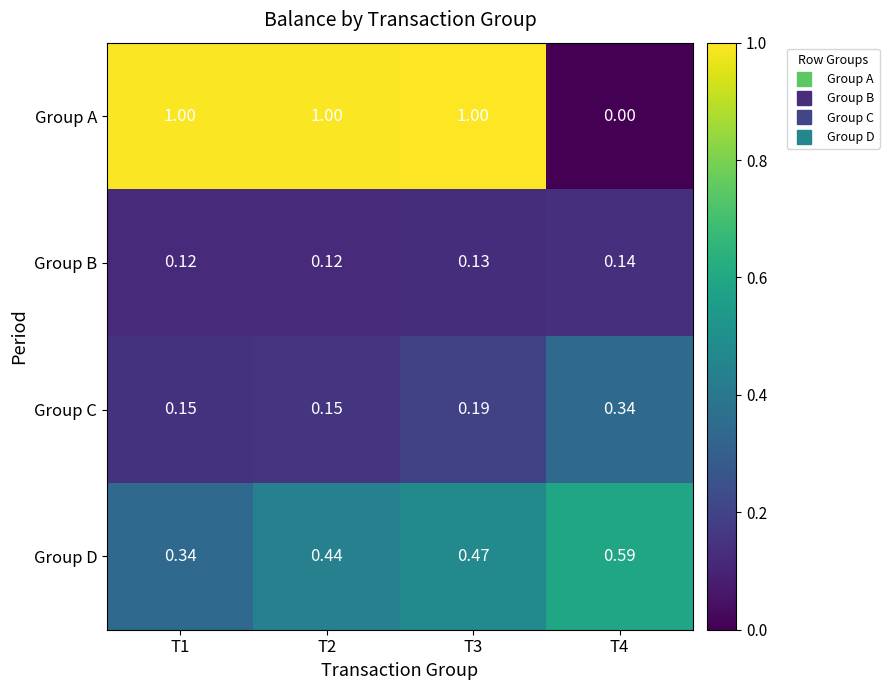

Is the value of Group A at T3 greater than the value of Group B at T3?

Yes